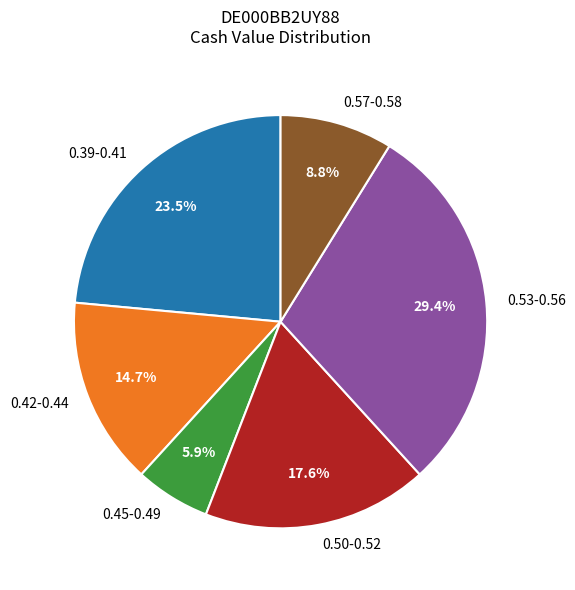

Is there a majority slice in this chart?

No